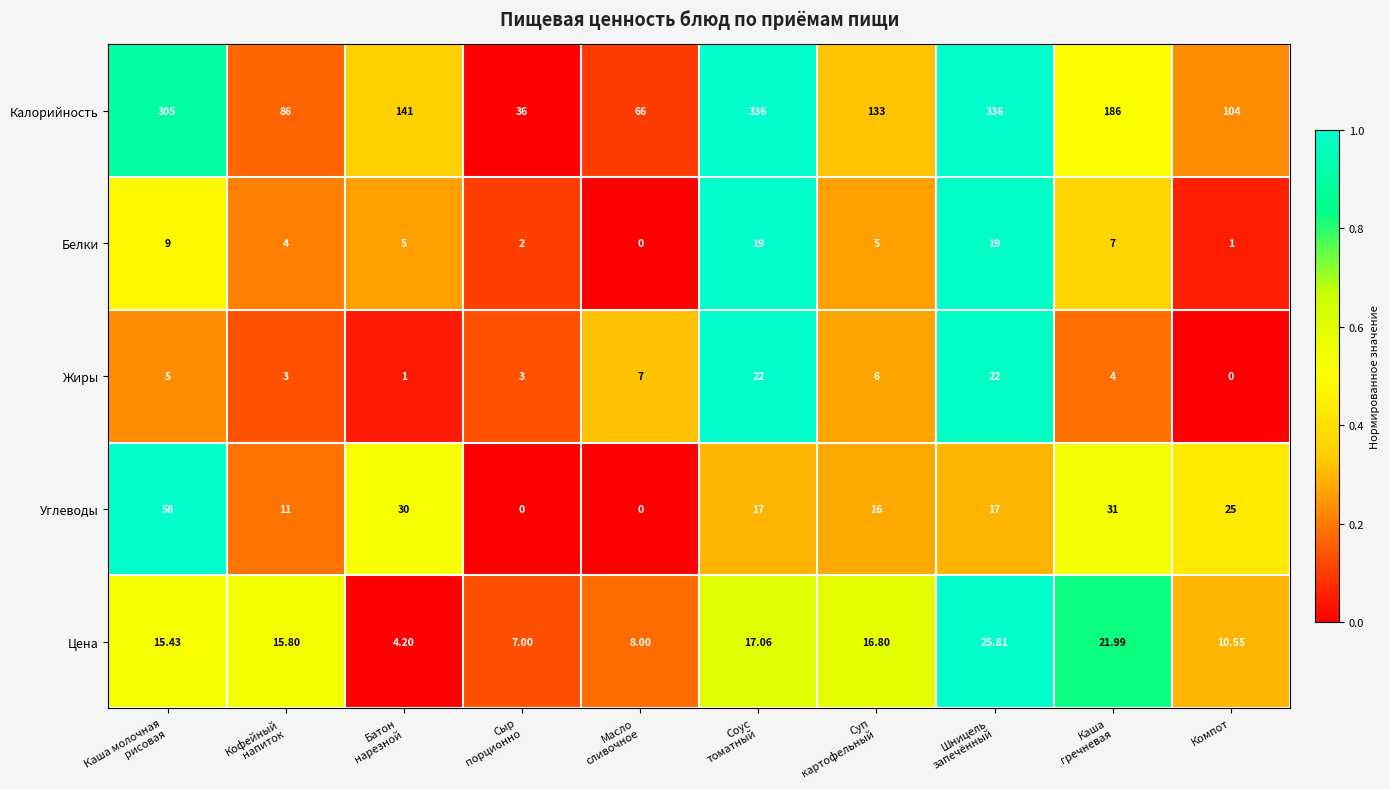

List the series in order of their peak value, highest first.

Калорийность, Углеводы, Цена, Жиры, Белки